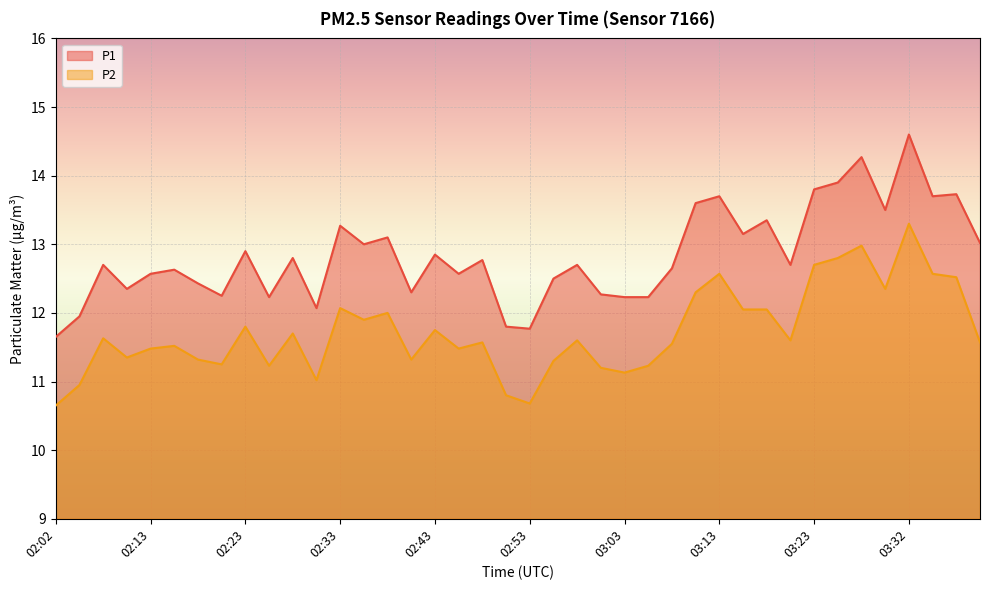

At which category is the sum across all series the highest?

03:32